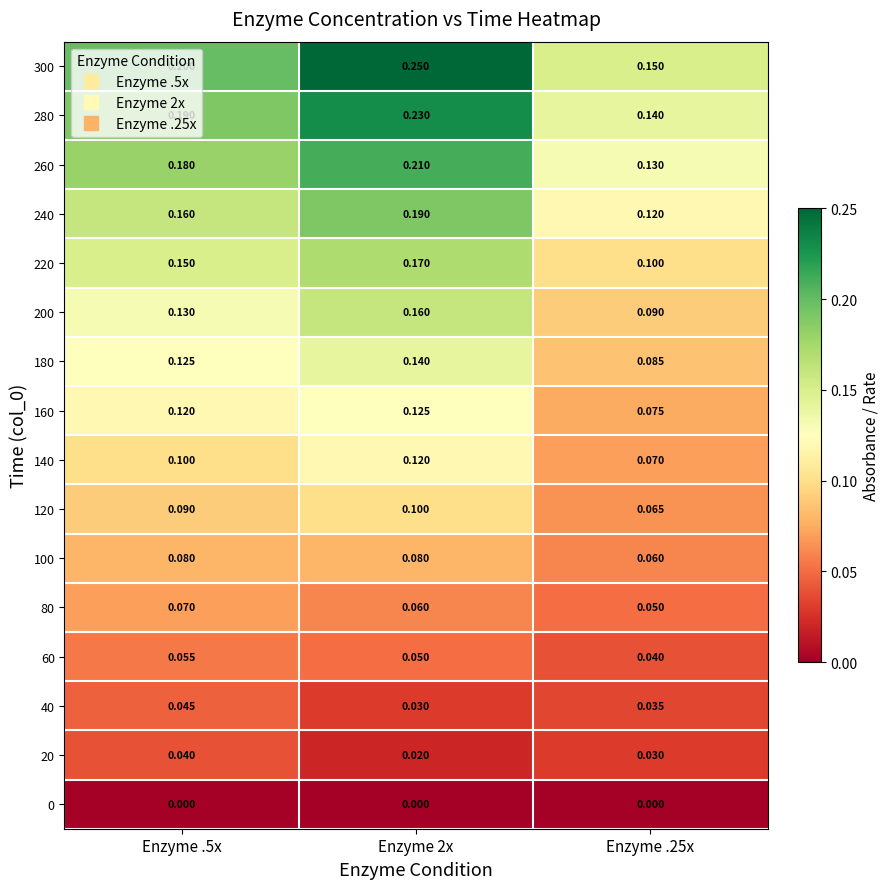

Is the value of 160 at Enzyme 2x greater than the value of 100 at Enzyme .5x?

Yes